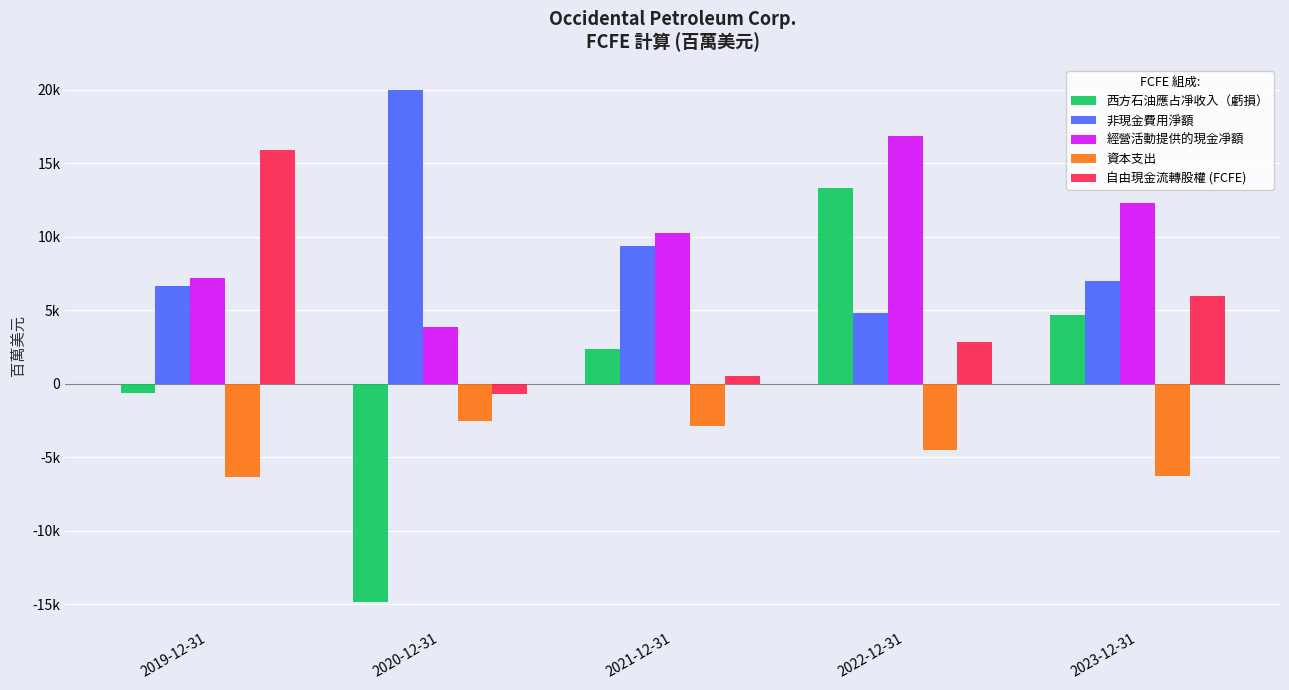

What position from the right is 2019-12-31?

5